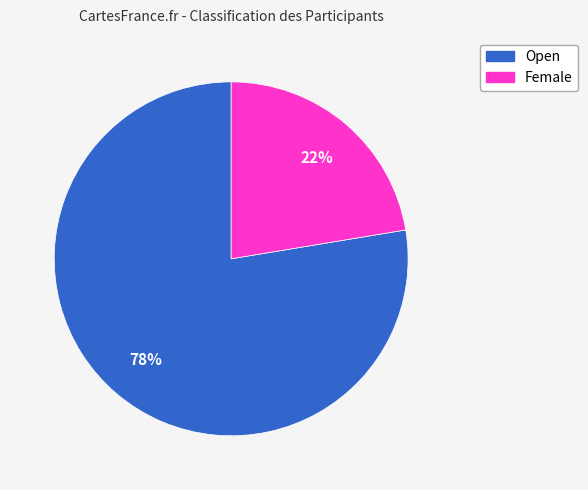

What is the smallest slice in the pie chart?

Female